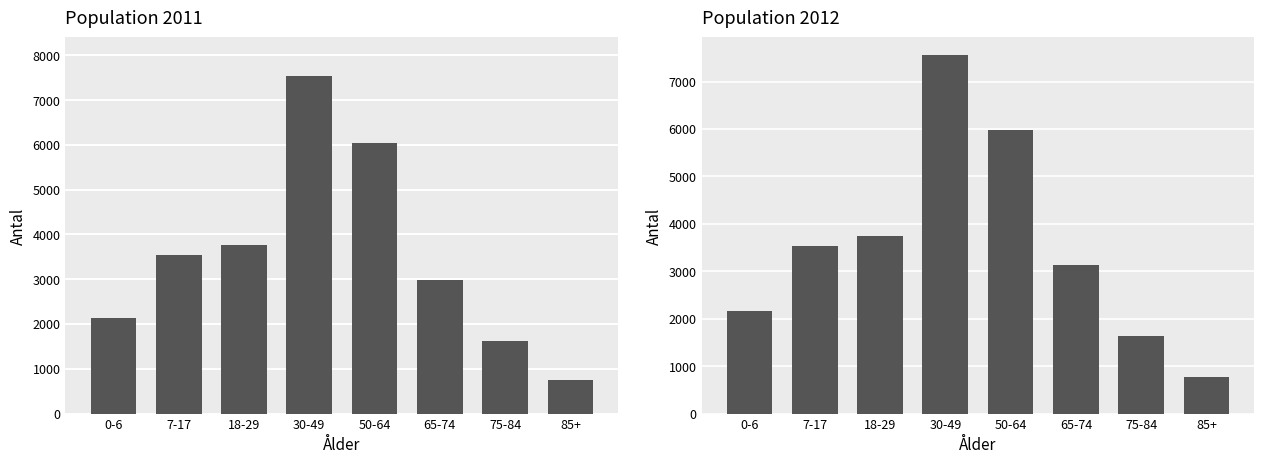

Which label corresponds to the largest value in the chart?

30-49